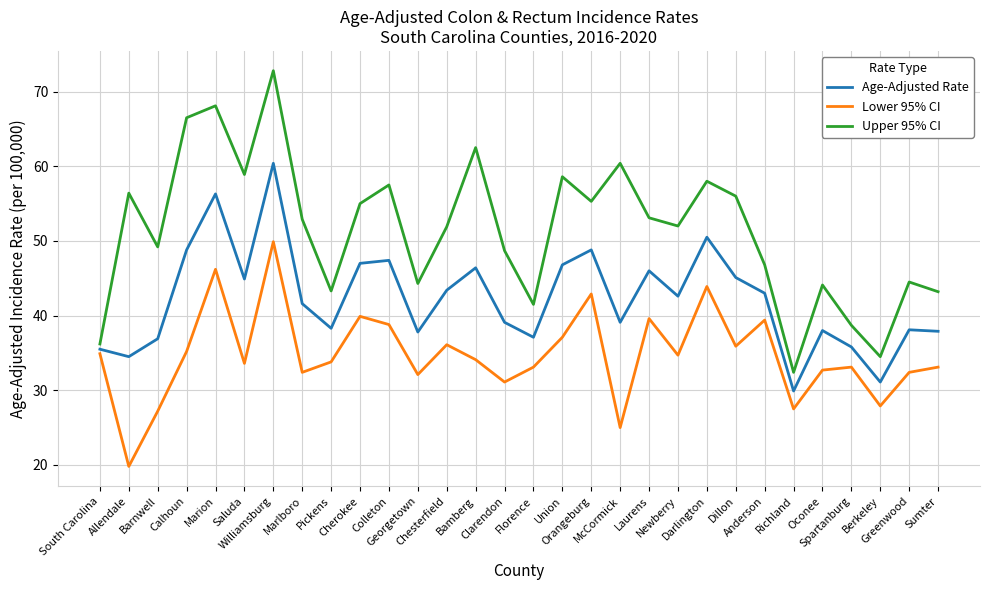

What position from the right is Orangeburg?

13